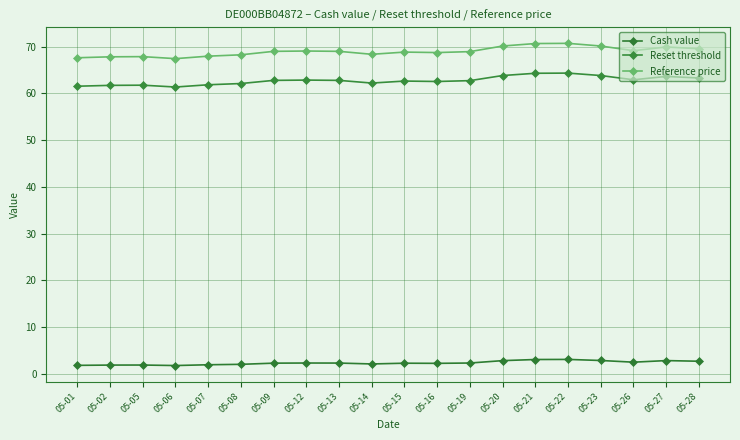

Is it true that Reset threshold equals 62.5 at 05-16?

True